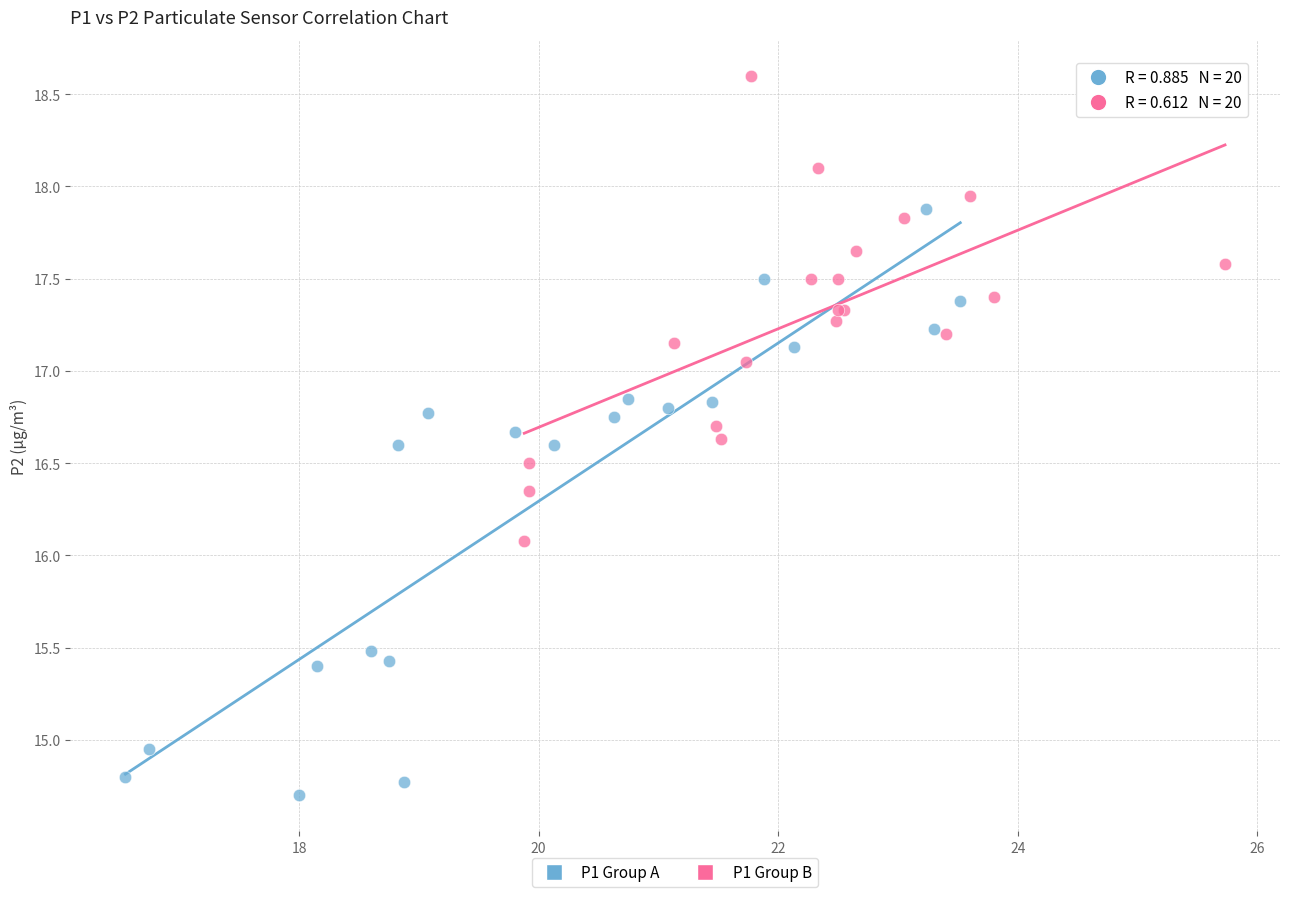

What are all the series names shown in the legend?

P1 Group A, P1 Group B